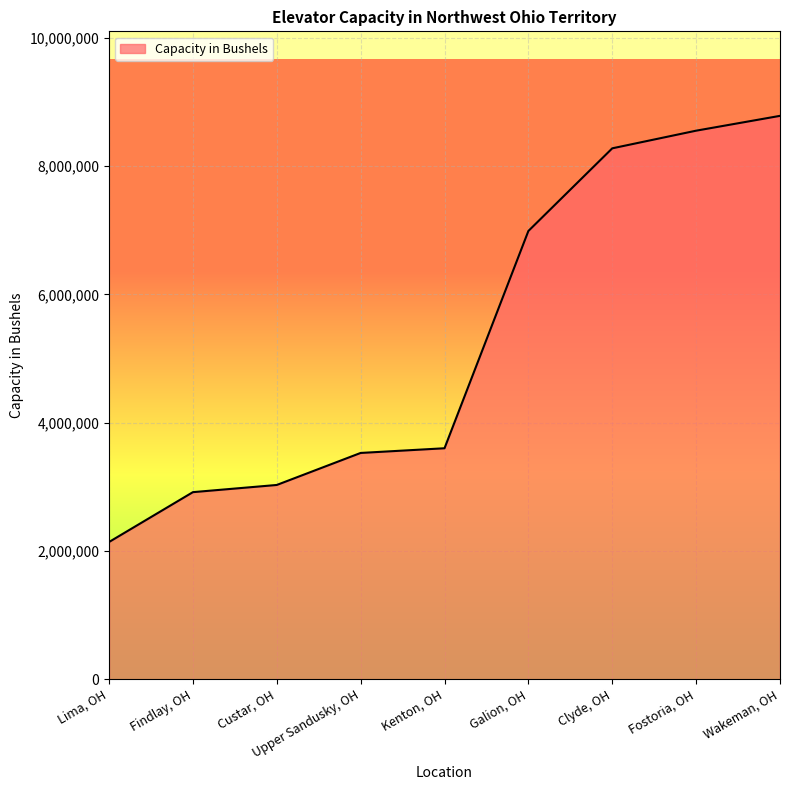

What is the maximum value shown in the chart?

8781000